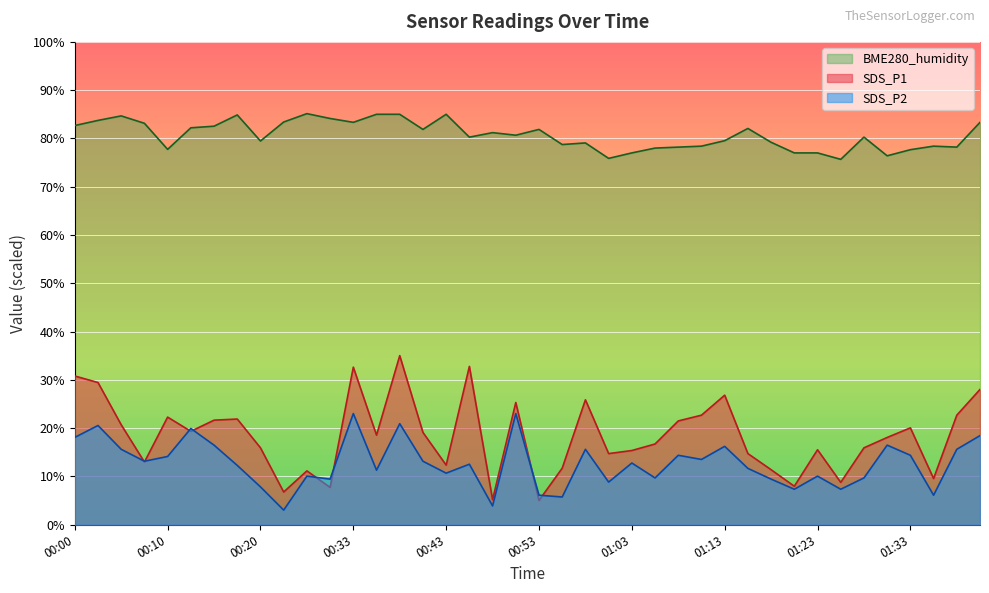

At which label is SDS_P2 closest to 13?

00:07